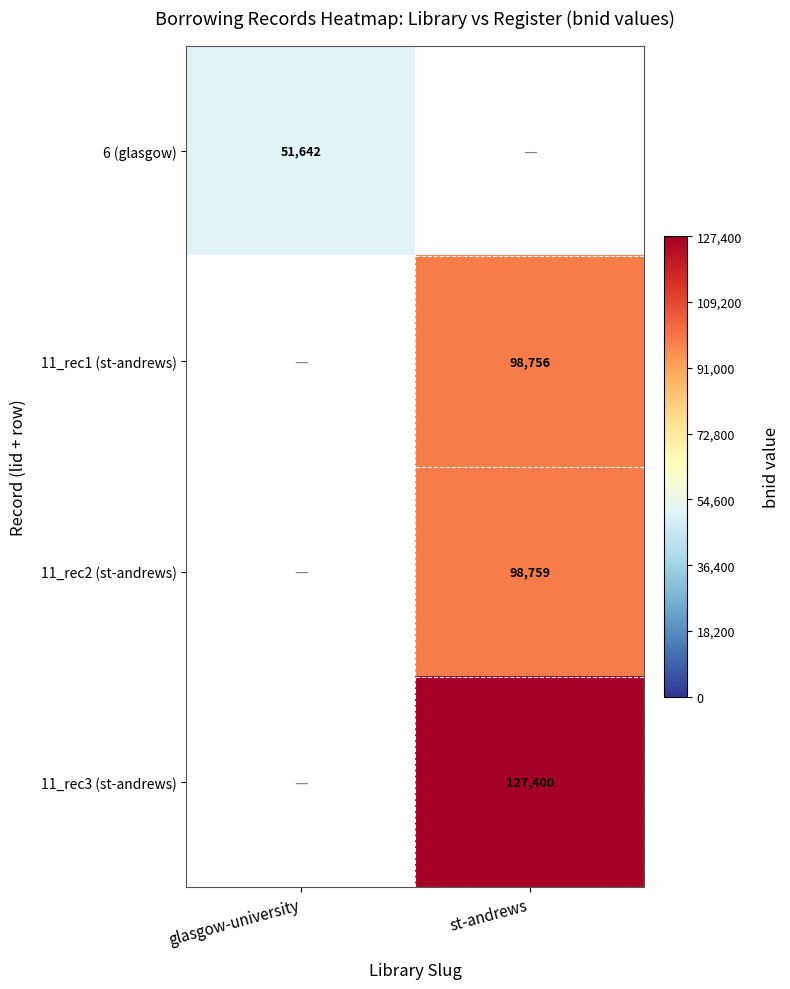

True or false: 11_rec2 (st-andrews) has a value of 136042 at st-andrews.

False